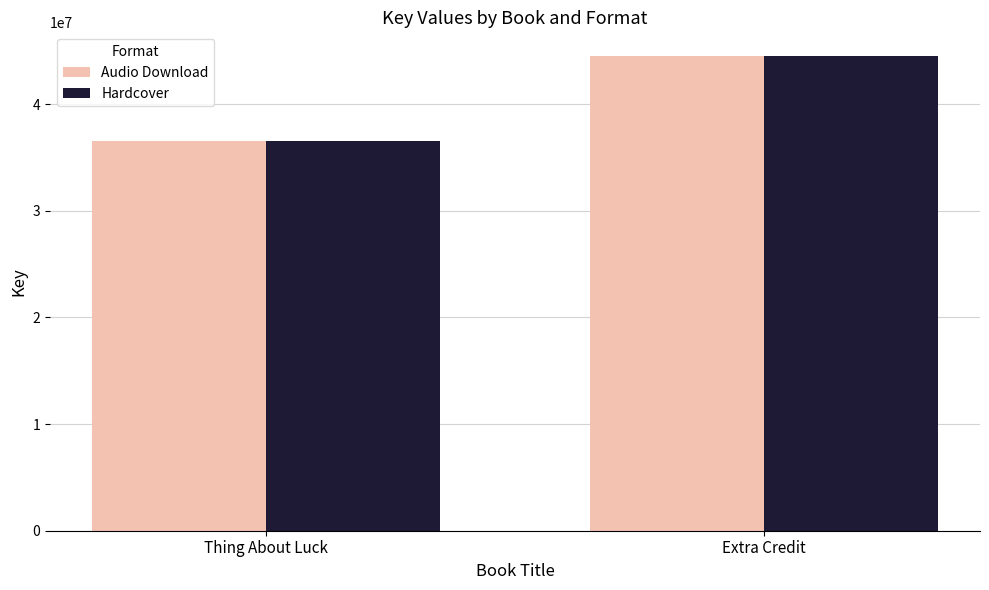

What is the sum of the Audio Download values at Thing About Luck and Extra Credit?

81046937